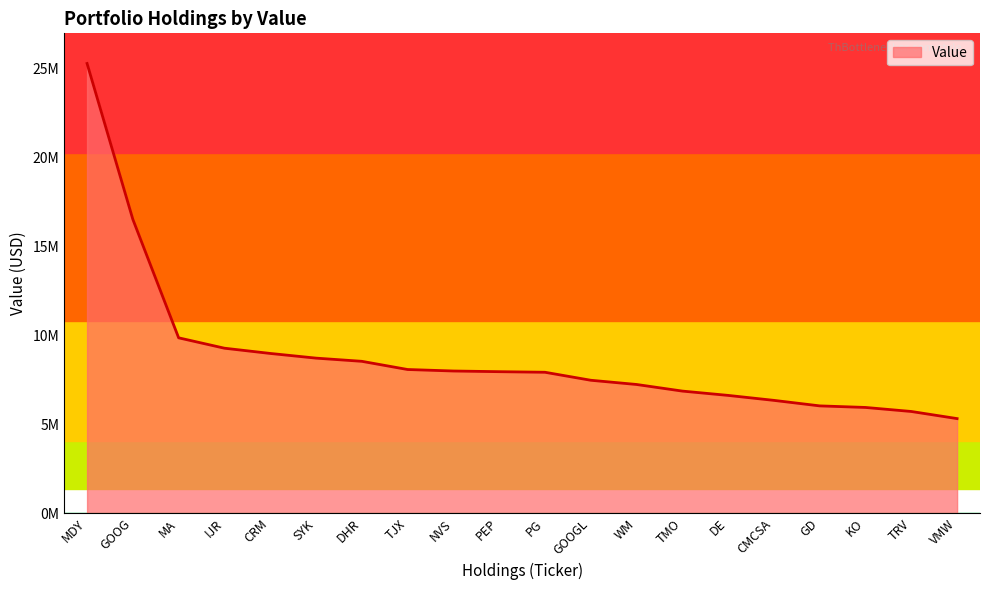

List the labels in order of value, smallest first.

VMW, TRV, KO, GD, CMCSA, DE, TMO, WM, GOOGL, PG, PEP, NVS, TJX, DHR, SYK, CRM, IJR, MA, GOOG, MDY